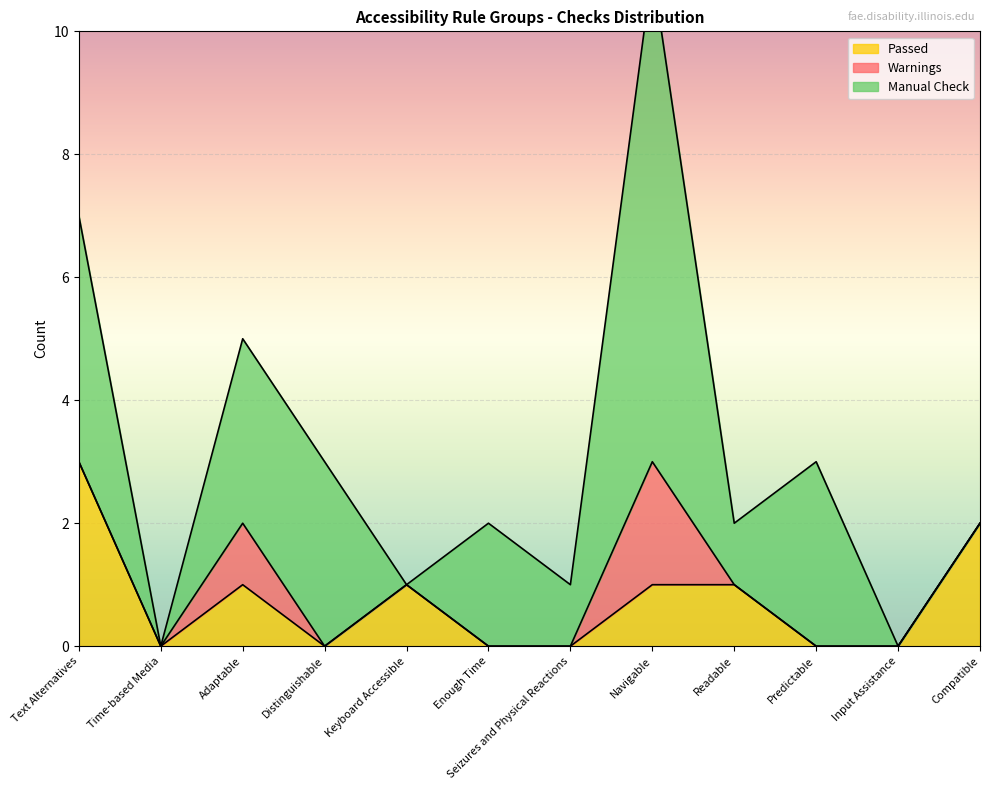

What is the label of the 3rd point from the left?

Adaptable